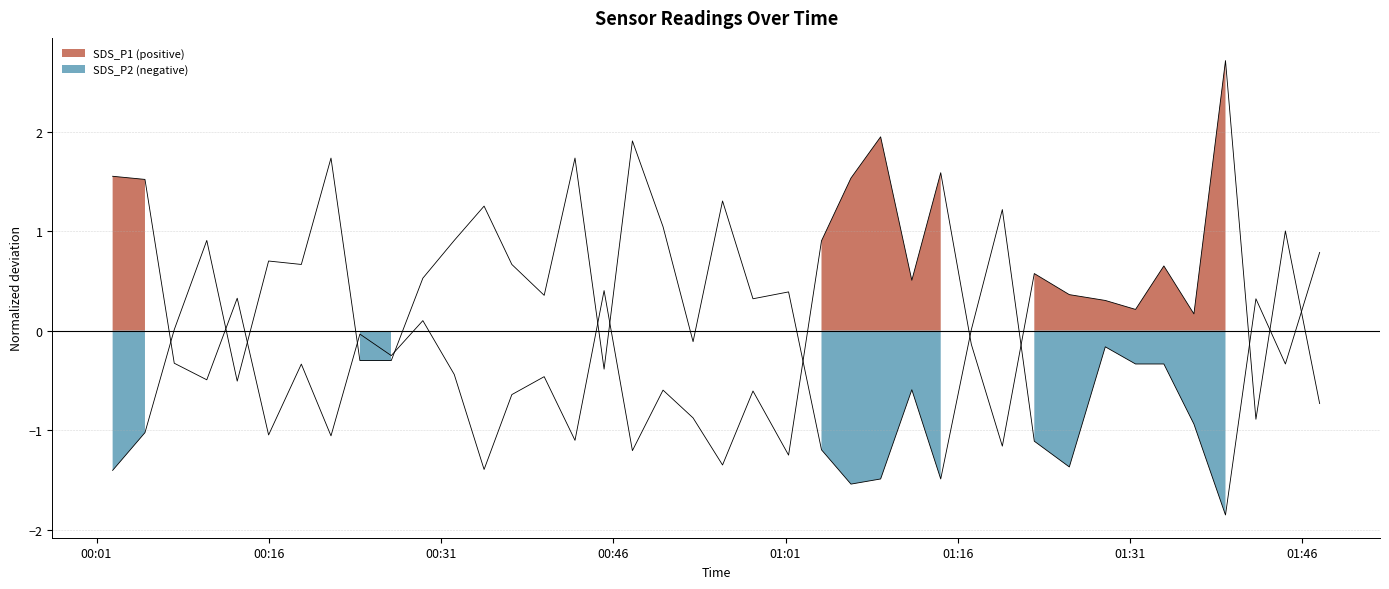

True or false: SDS_P1 and SDS_P2 cross at least once.

True